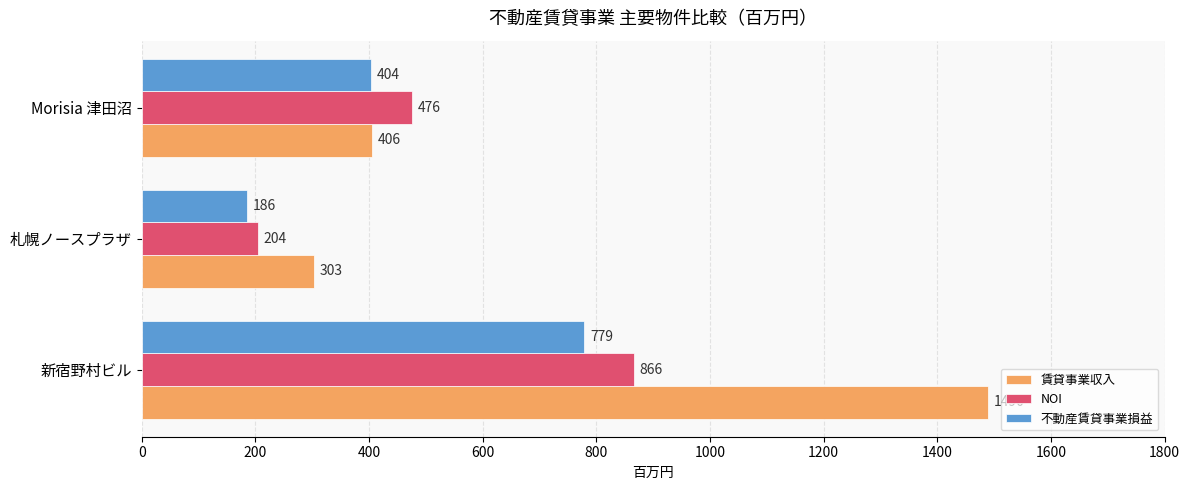

List the series in order of their overall mean, highest first.

賃貸事業収入, NOI, 不動産賃貸事業損益